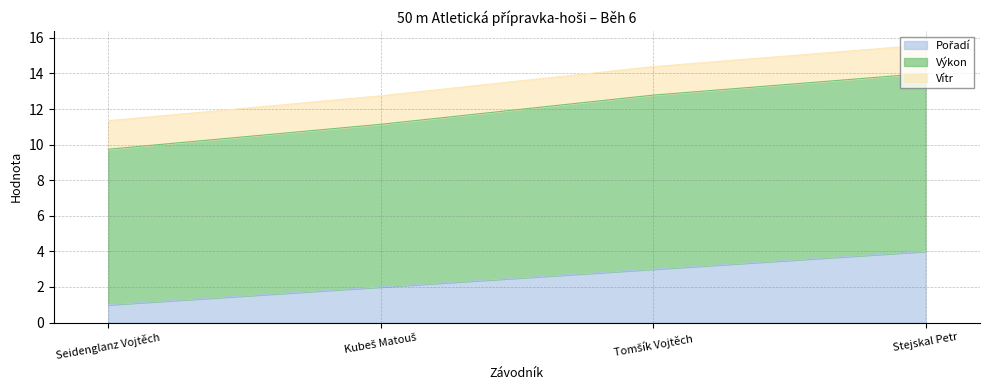

What is the total value across all series at Seidenglanz Vojtěch?

11.3